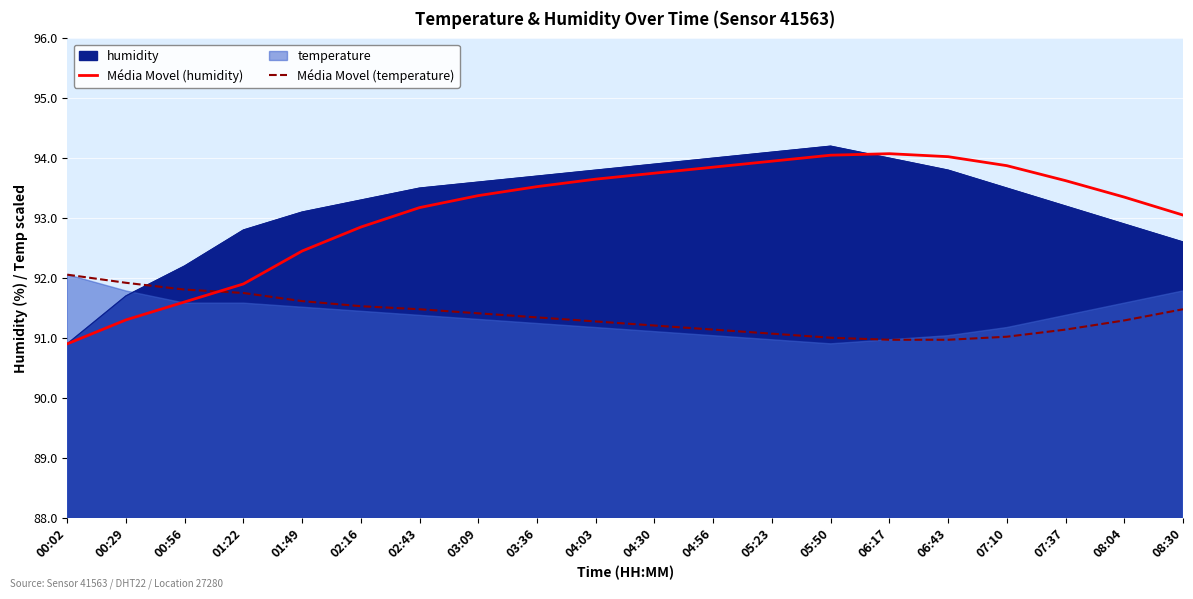

What is the approximate value of Média Movel (temperature) at 00:02?

92.1